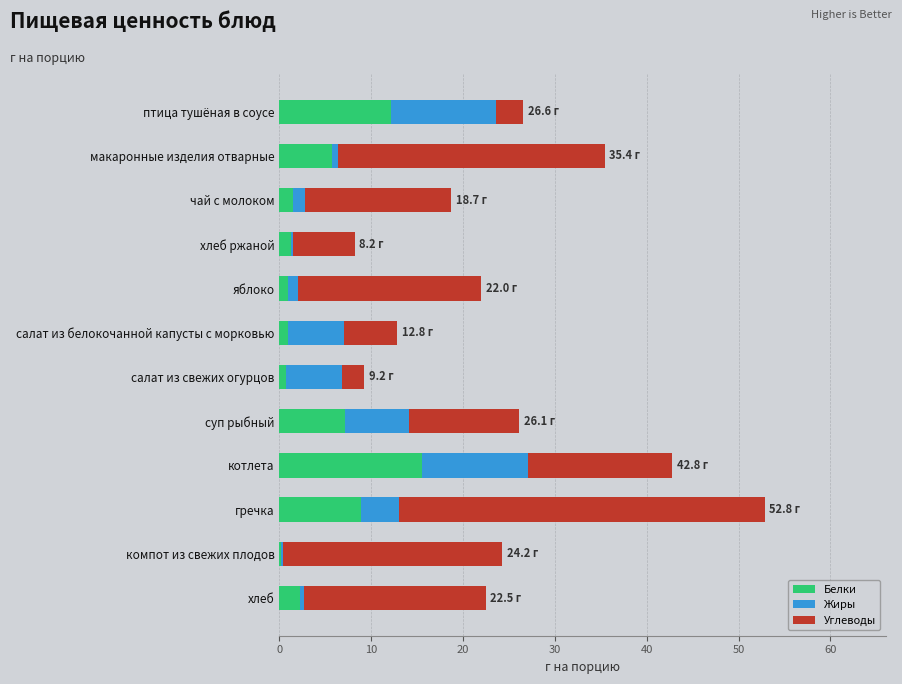

At which label does Белки reach its peak?

котлета